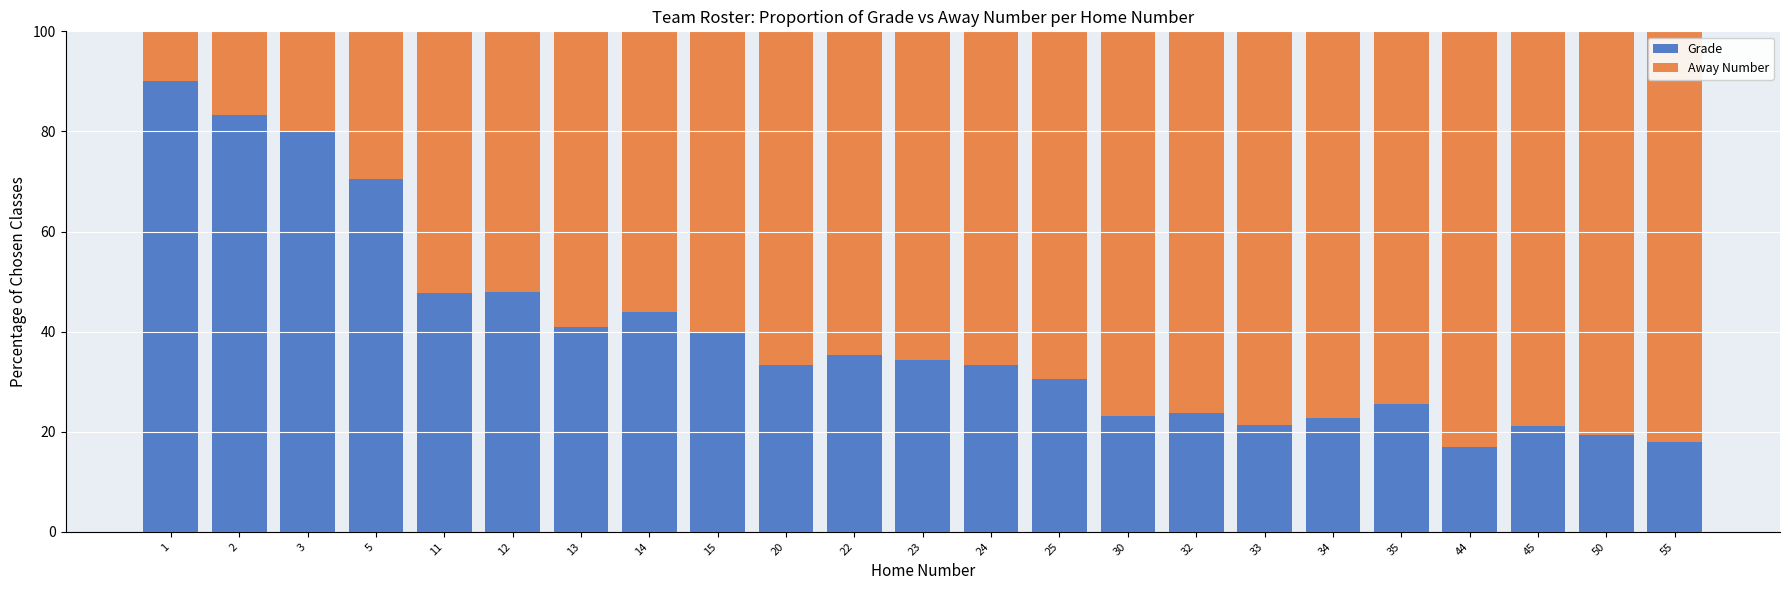

What is the total value across all series at 35?

100.0